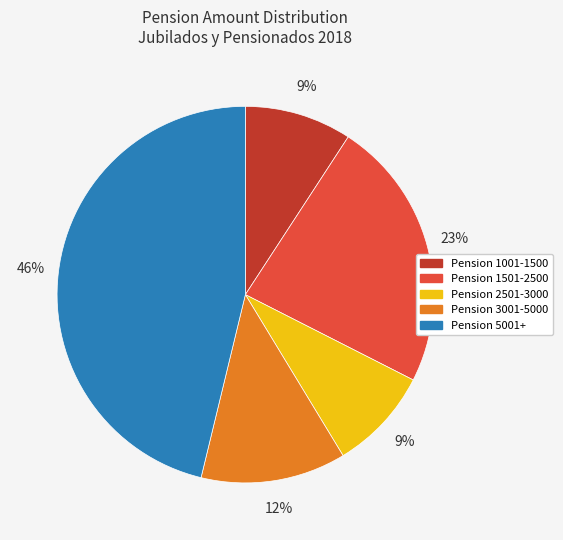

What percentage is the Pension 2501-3000 slice, to the nearest percent?

9%